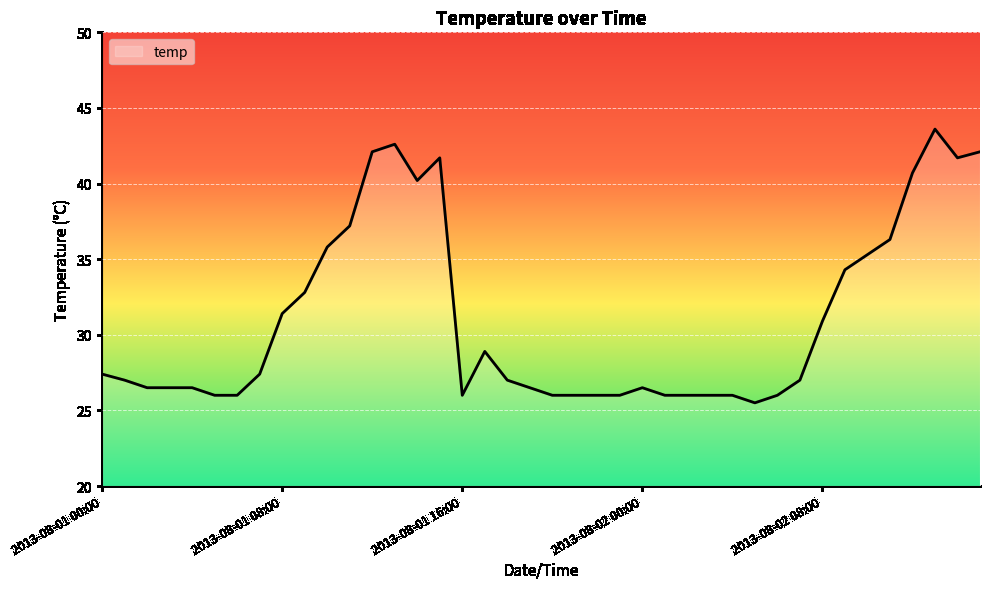

Count the number of data series in this chart.

1